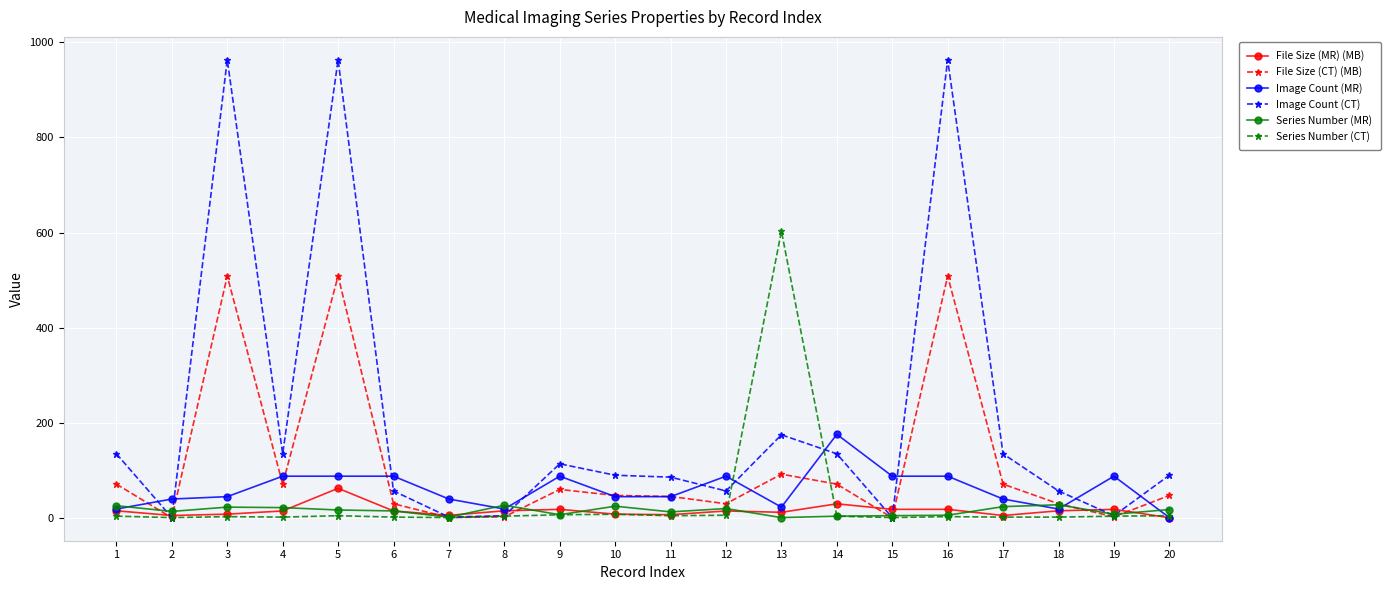

At which category does File Size (CT) (MB) reach its first local peak?

3